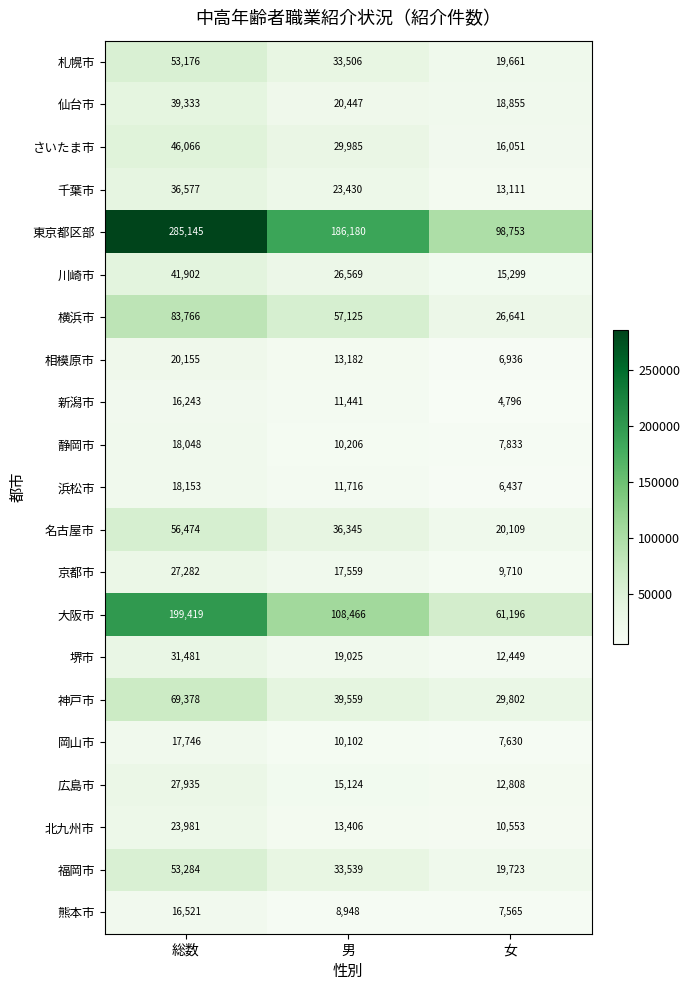

Rank the series by their maximum value, from highest to lowest.

東京都区部, 大阪市, 横浜市, 神戸市, 名古屋市, 福岡市, 札幌市, さいたま市, 川崎市, 仙台市, 千葉市, 堺市, 広島市, 京都市, 北九州市, 相模原市, 浜松市, 静岡市, 岡山市, 熊本市, 新潟市